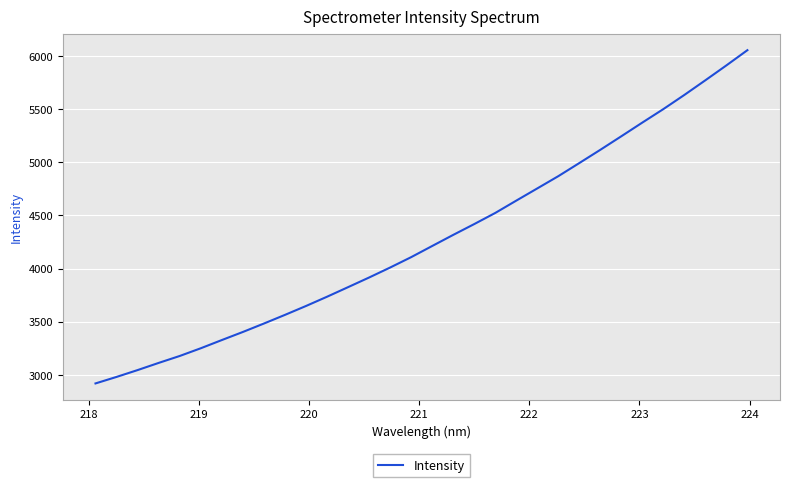

What is the minimum value shown in the chart?

2920.1